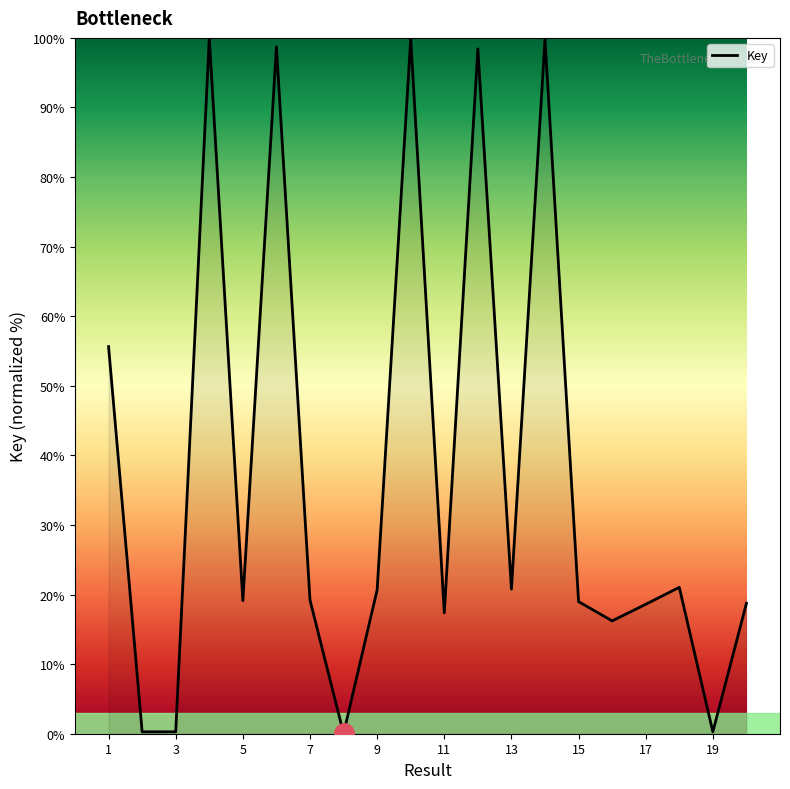

What is the difference between the maximum and minimum values?

100.0